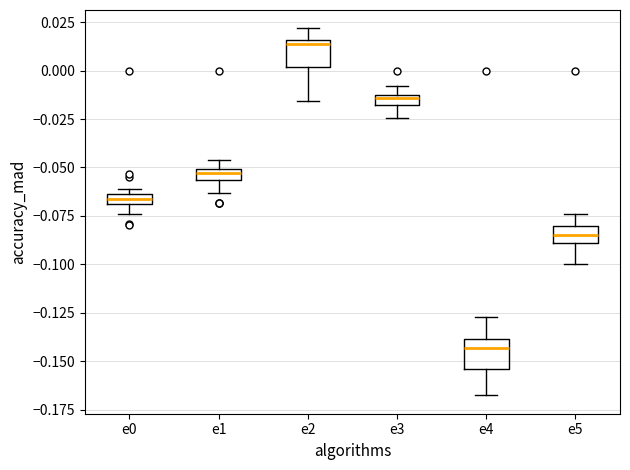

Where is the upper edge of the box for e2 on the y-axis? The values are not printed on the chart, so give them approximately, as read against the axis.

0.015